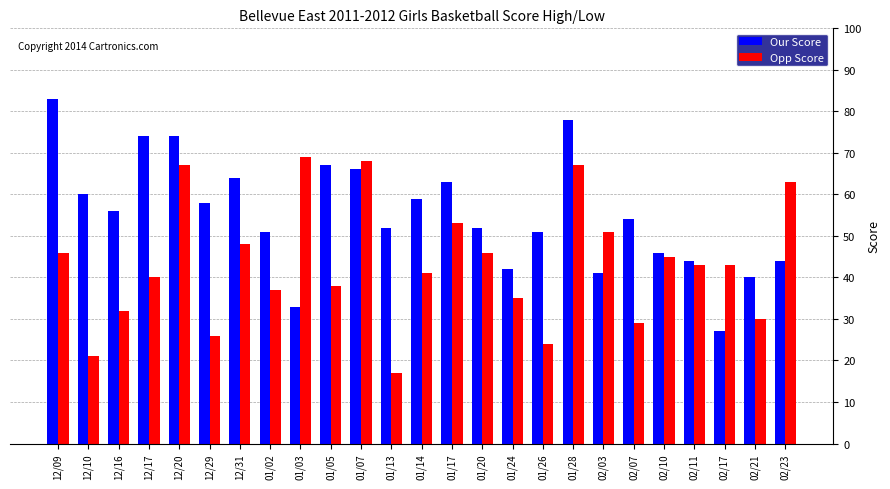

Which category has the highest value in the Our Score series?

12/09